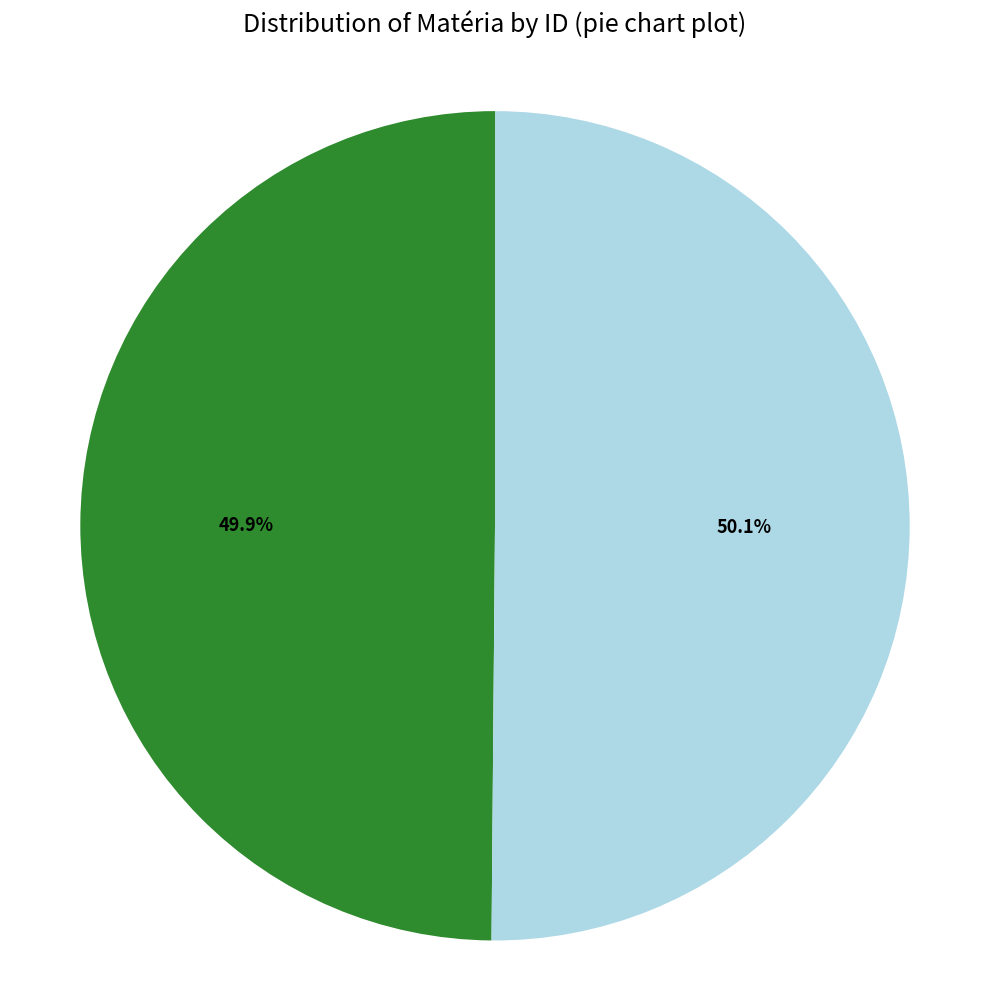

Does any single category account for the majority?

Yes